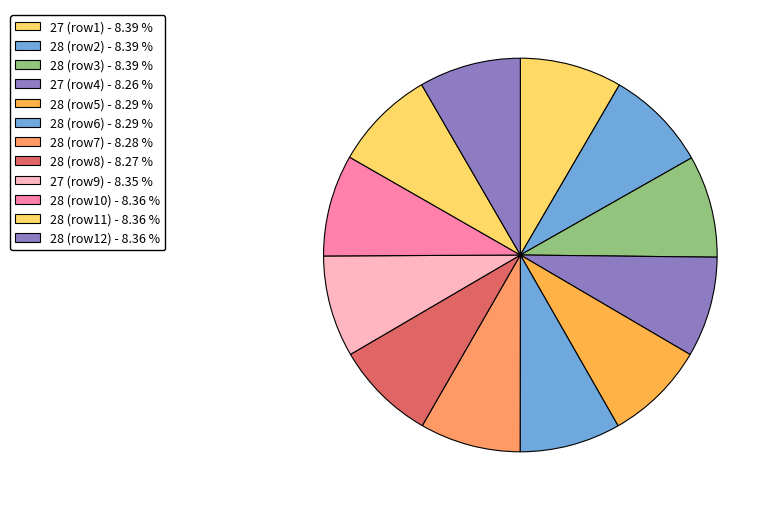

Count the number of slices in the pie.

12